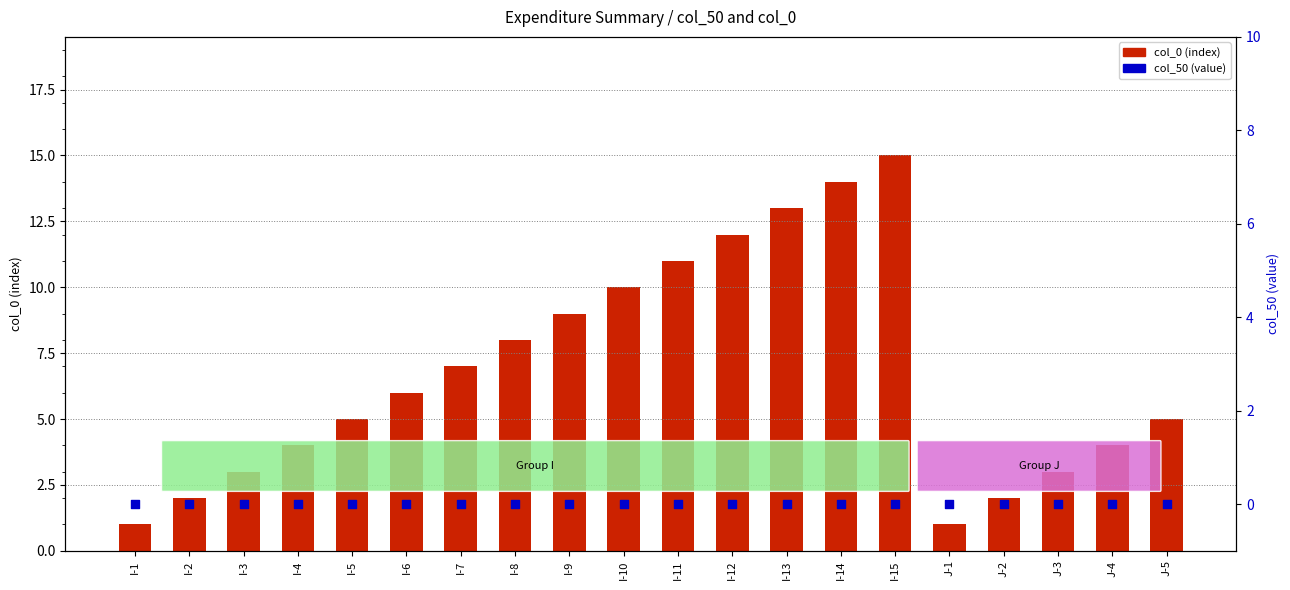

Which series has the largest total across all categories?

col_0 (index)